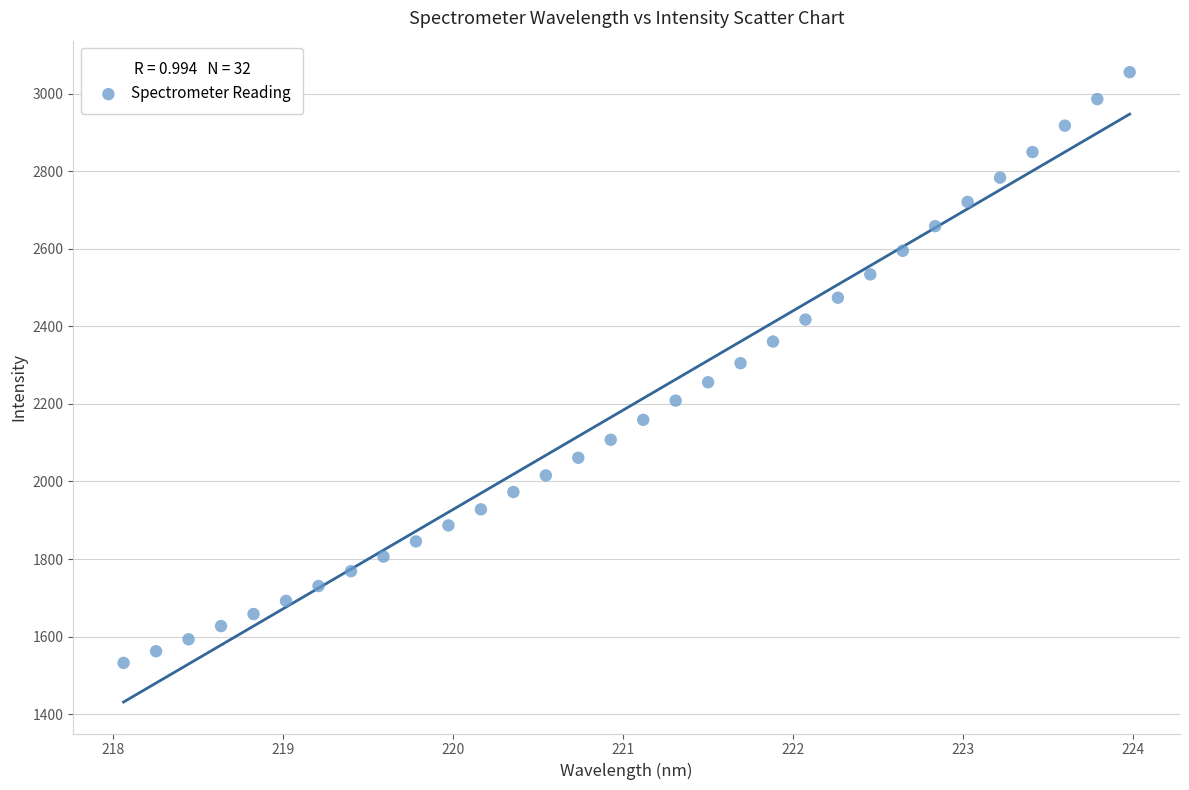

What is the range of Y values (max minus min)?

1523.0